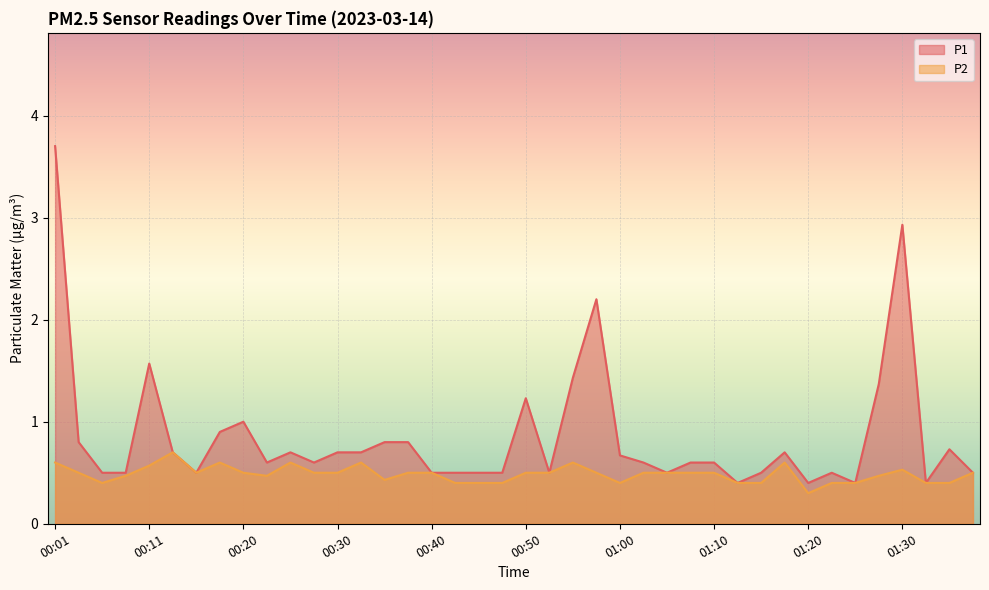

Reading left to right, extract all data points from this chart.

P1: 3.7	0.8	0.5	0.5	1.6	0.7	0.5	0.9	1.0	0.6	0.7	0.6	0.7	0.7	0.8	0.8	0.5	0.5	0.5	0.5	1.2	0.5	1.4	2.2	0.7	0.6	0.5	0.6	0.6	0.4	0.5	0.7	0.4	0.5	0.4	1.4	2.9	0.4	0.7	0.5
P2: 0.6	0.5	0.4	0.5	0.6	0.7	0.5	0.6	0.5	0.5	0.6	0.5	0.5	0.6	0.4	0.5	0.5	0.4	0.4	0.4	0.5	0.5	0.6	0.5	0.4	0.5	0.5	0.5	0.5	0.4	0.4	0.6	0.3	0.4	0.4	0.5	0.5	0.4	0.4	0.5